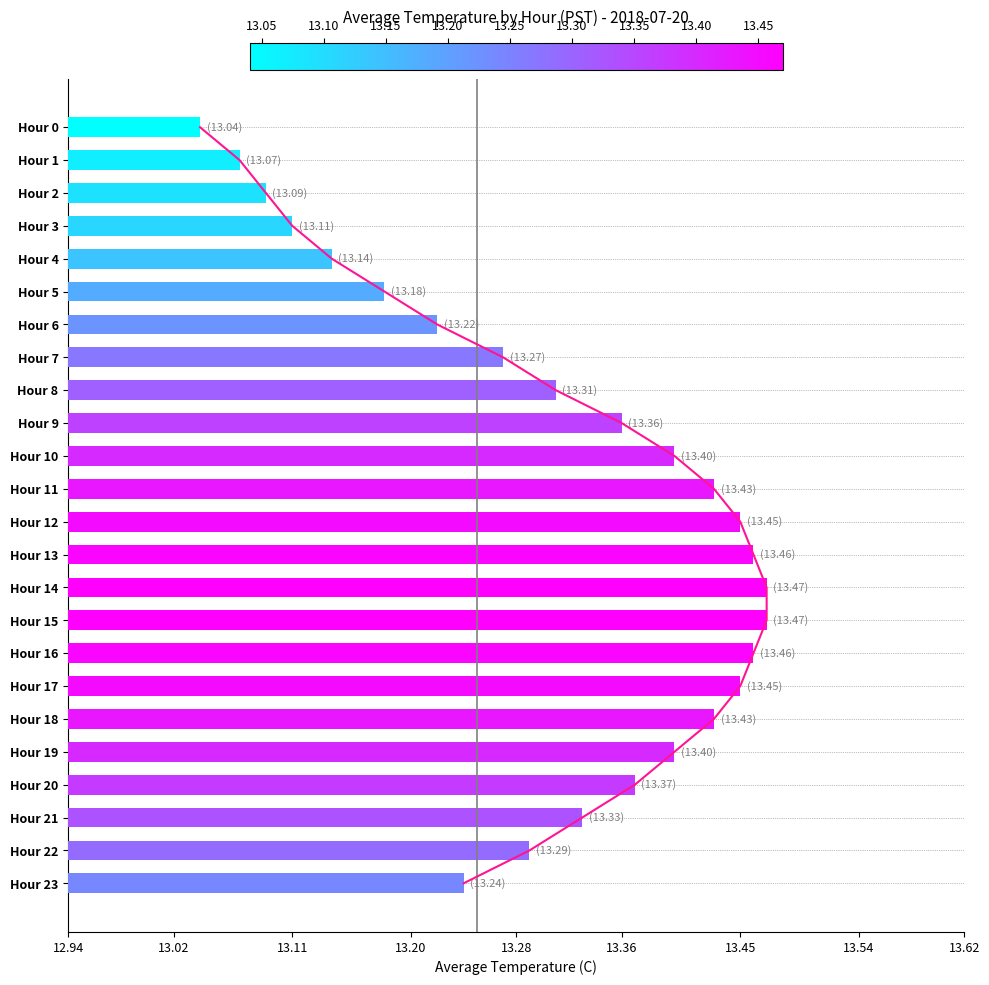

True or false: the data shows 13.4 at Hour 20.

True